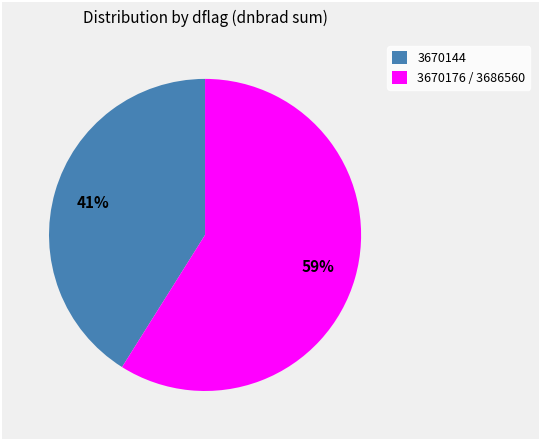

Is it true that 3670144 is 41% of the pie?

True